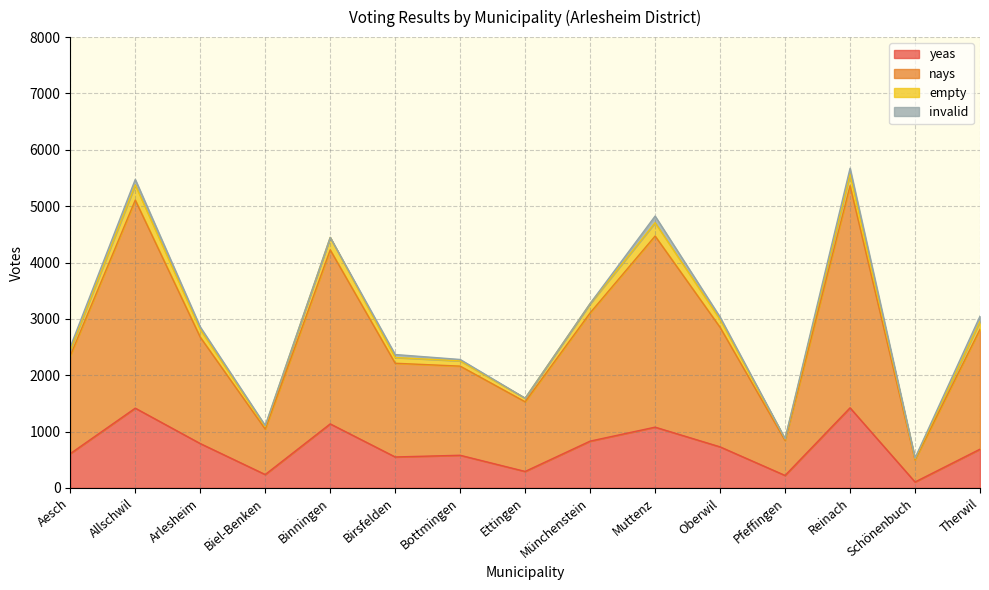

The value of yeas at Pfeffingen is 221. True or false?

True